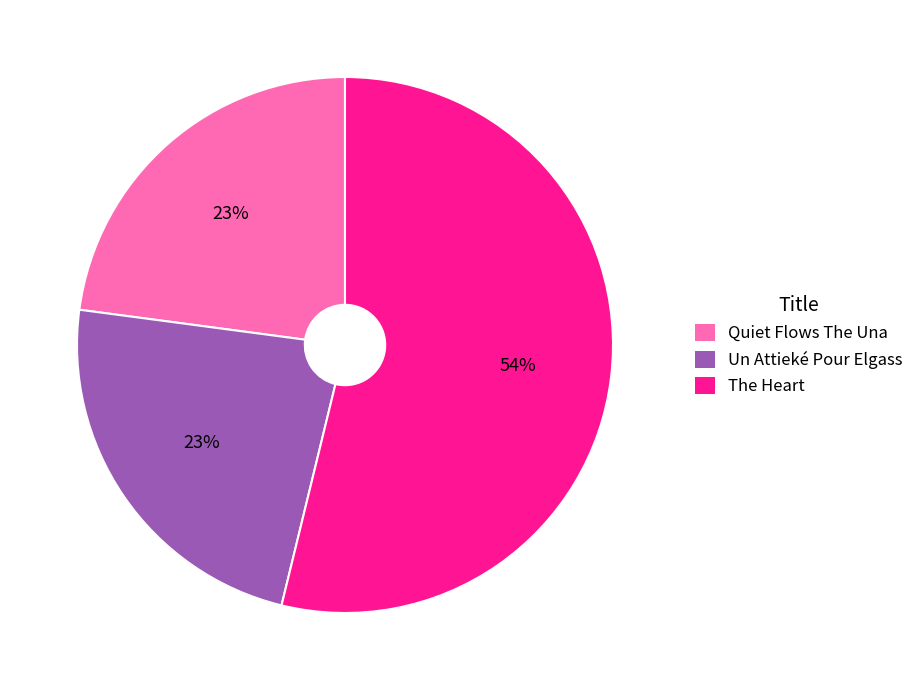

To the nearest percent, what is the difference between the largest and smallest slice percentages?

31%